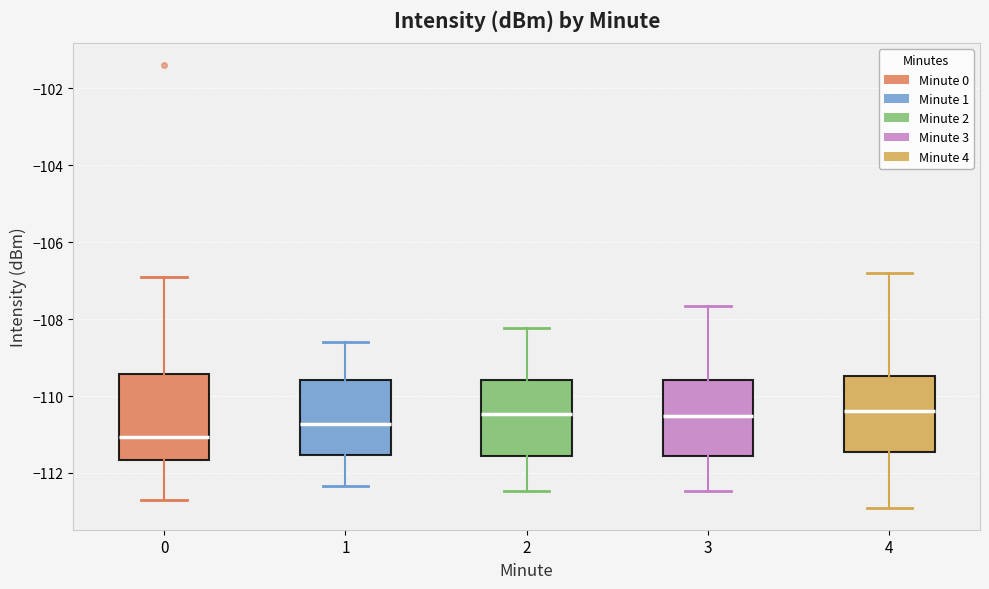

Reading left to right, transcribe this box plot: for each box, give where its median line is, the range the box spans, and where its two whiskers end, as read against the y-axis. The values are not printed on the chart, so give them approximately, as read against the axis.

0: median -111.0, box -111.6 to -109.4, whiskers -112.6 to -106.8
1: median -110.8, box -111.6 to -109.6, whiskers -112.4 to -108.6
2: median -110.4, box -111.6 to -109.6, whiskers -112.4 to -108.2
3: median -110.6, box -111.6 to -109.6, whiskers -112.4 to -107.6
4: median -110.4, box -111.4 to -109.4, whiskers -113.0 to -106.8